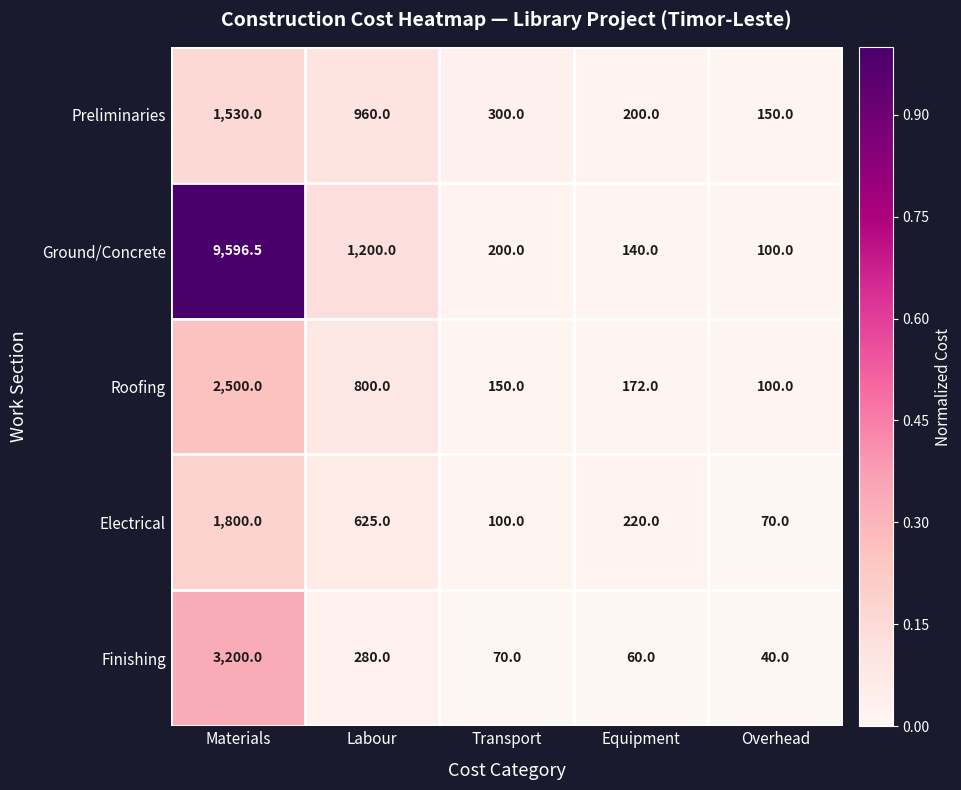

True or false: Ground/Concrete has a value of 4264.0 at Materials.

False